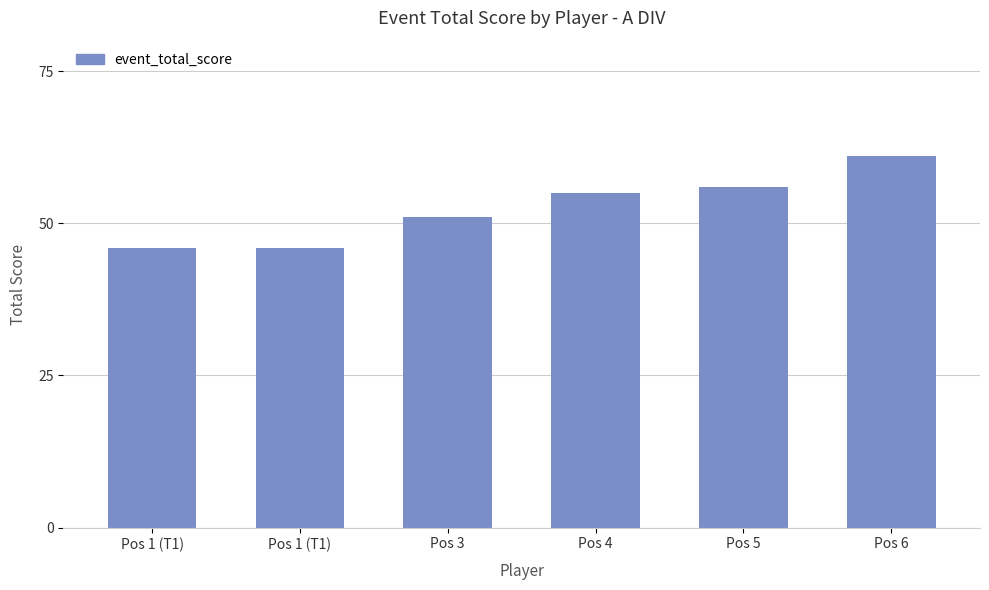

How many bars are there in total?

6